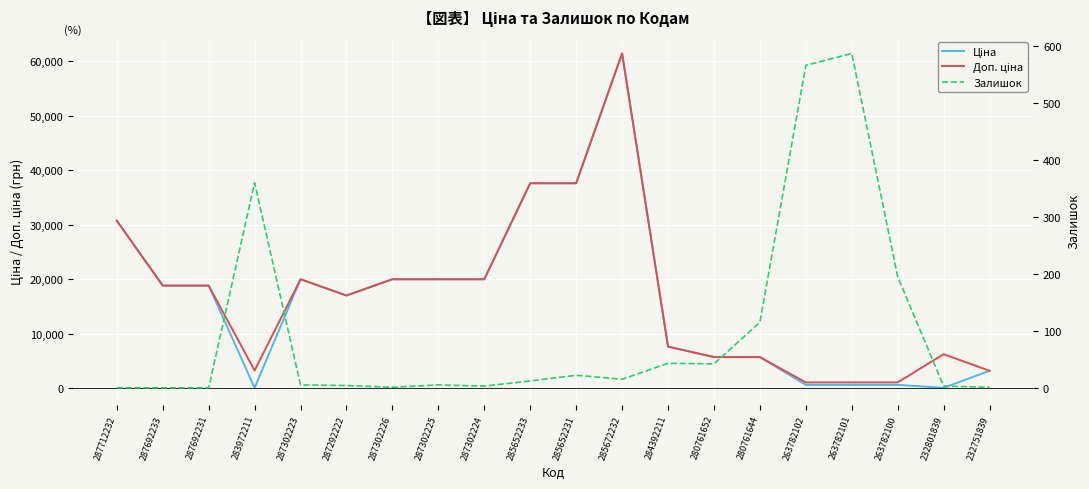

What is the difference between the maximum and second lowest values in the Залишок series?

587.0